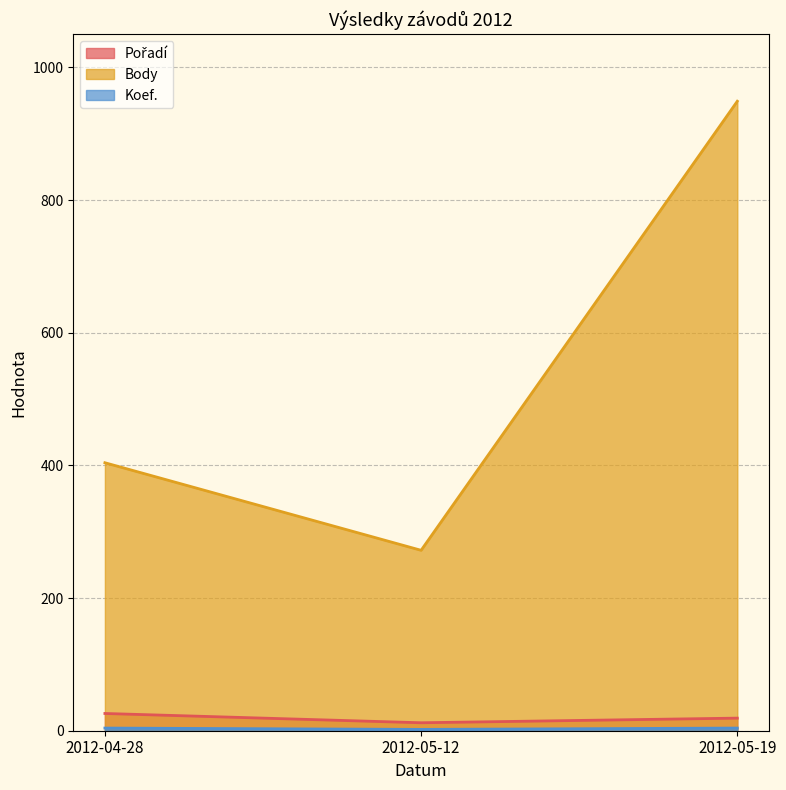

Does the chart display data point markers on the line(s)?

No